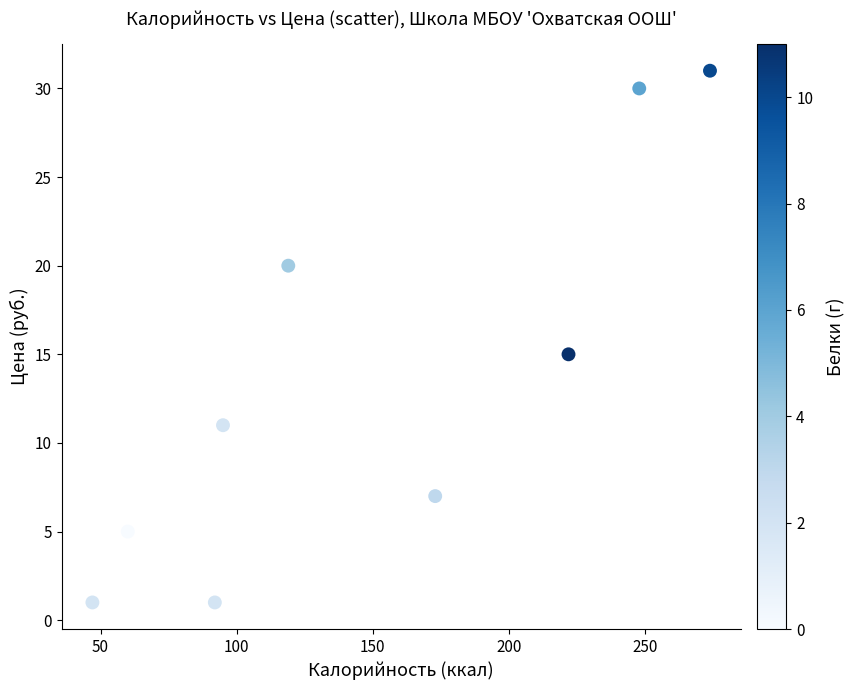

What is the range of Y values (max minus min)?

30